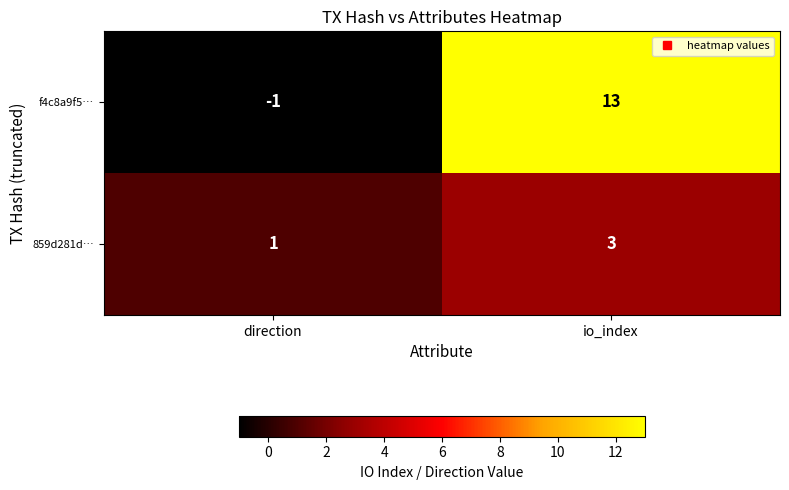

At which category does the chart reach its minimum across all series?

direction